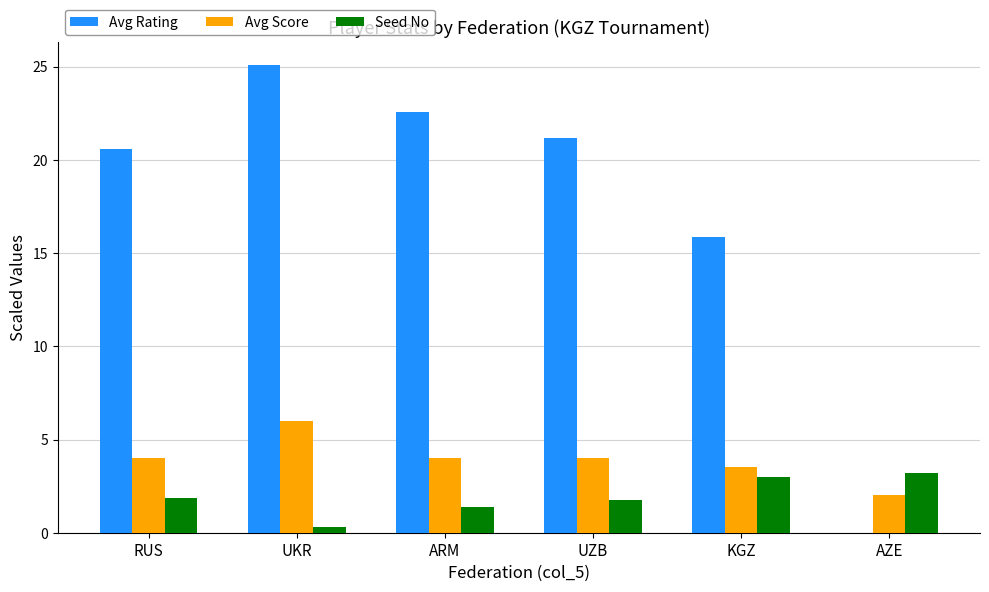

The value of Avg Score at RUS is 4.0. True or false?

True